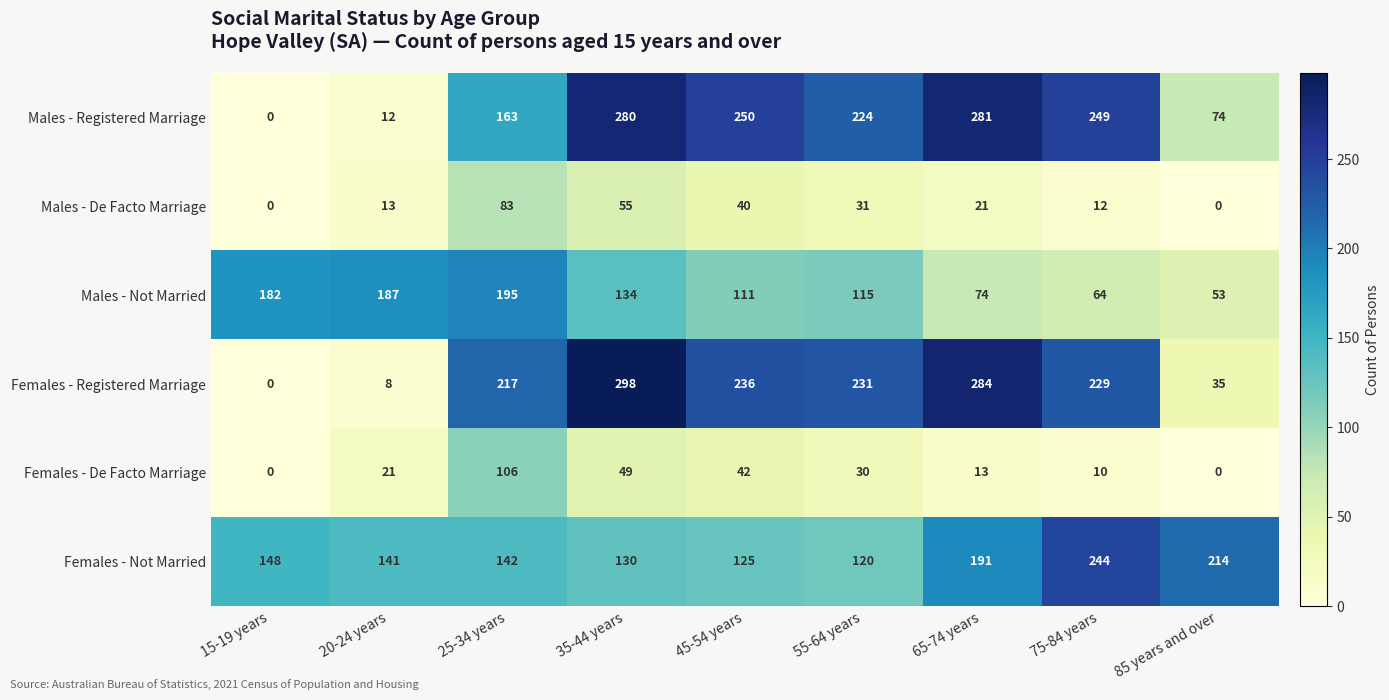

How many data points does each series have?

9